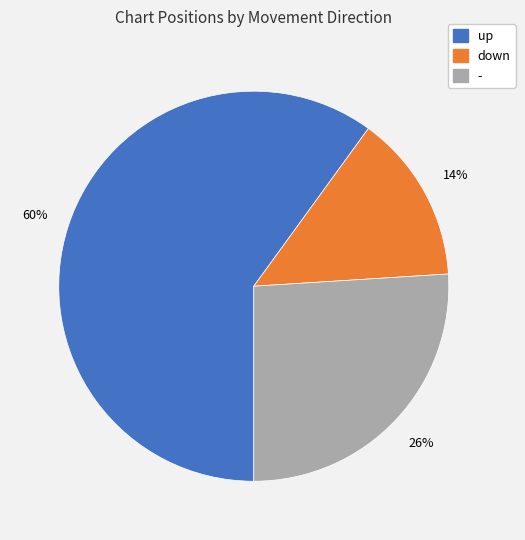

Is down the majority of the pie?

No